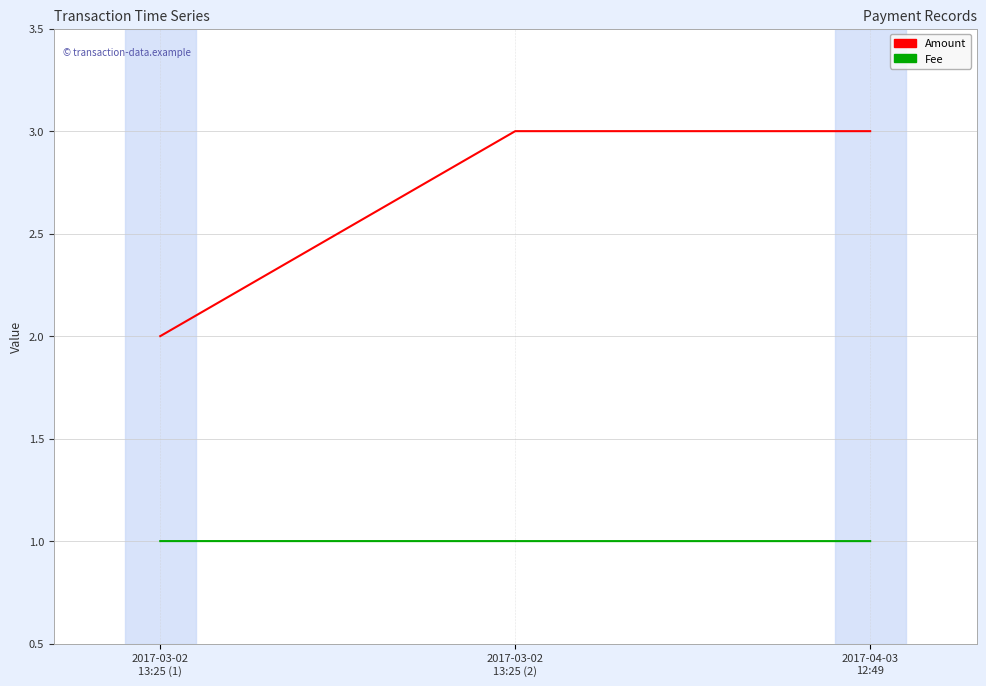

Reading right to left, what are all the values shown in this chart?

Amount: 3.0	3.0	2.0
Fee: 1.0	1.0	1.0